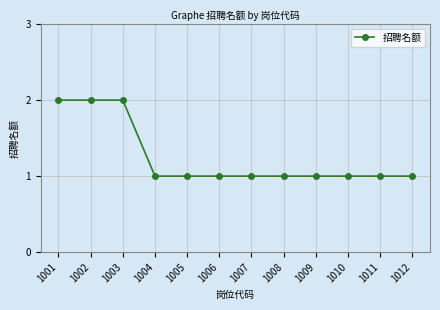

Between 1002 and 1009, which is larger?

1002